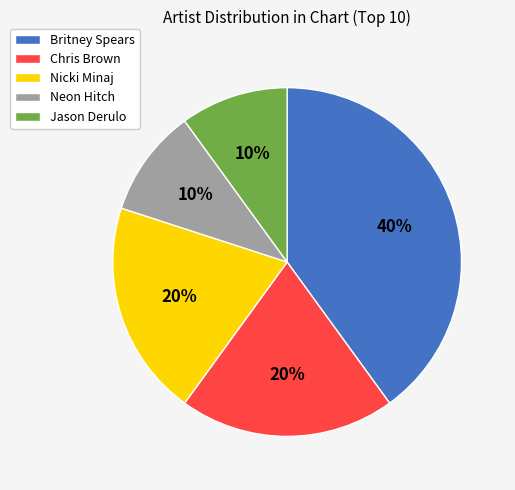

How many slices are in this pie chart?

5